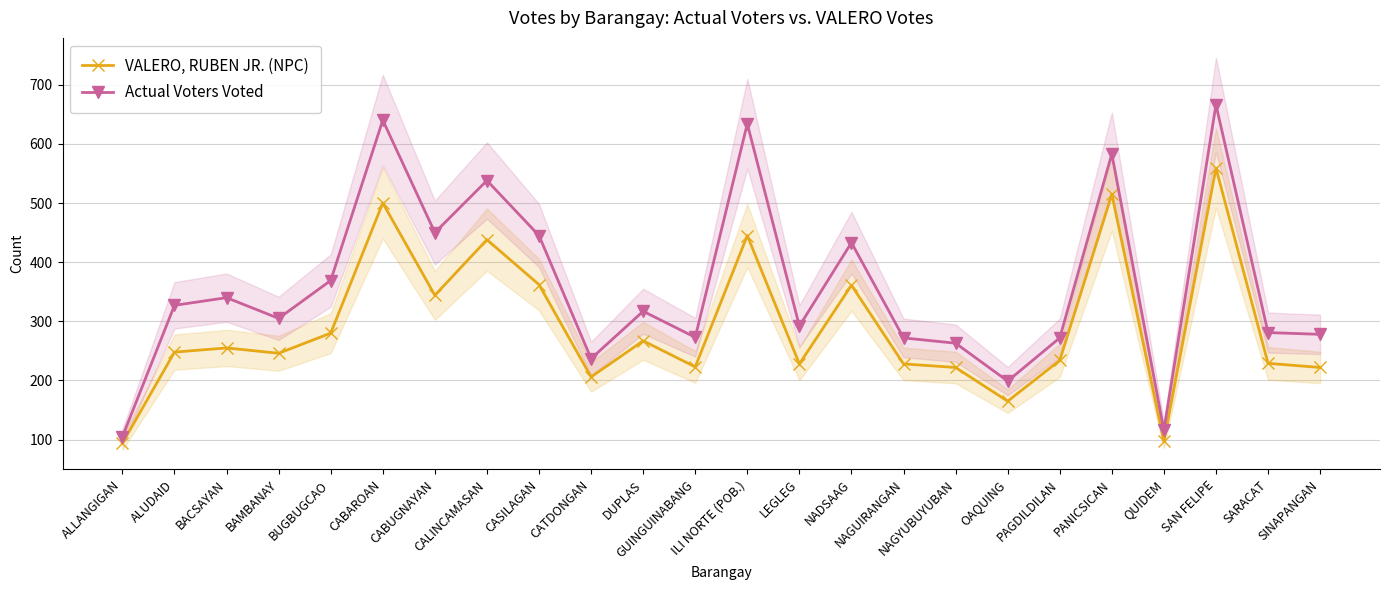

What is the difference between the highest and lowest values at NADSAAG?

72